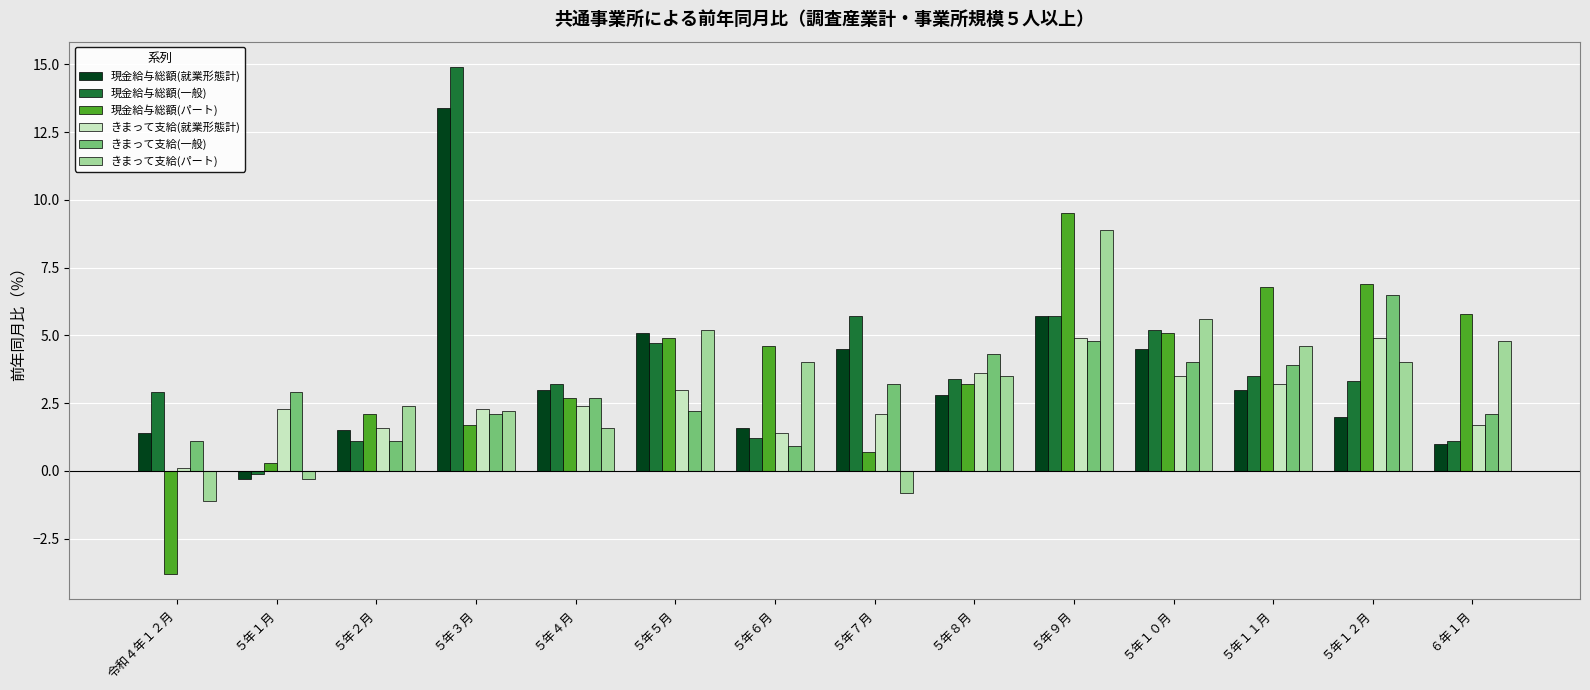

The value of きまって支給(一般) at ５年１２月 is 1.7. True or false?

False